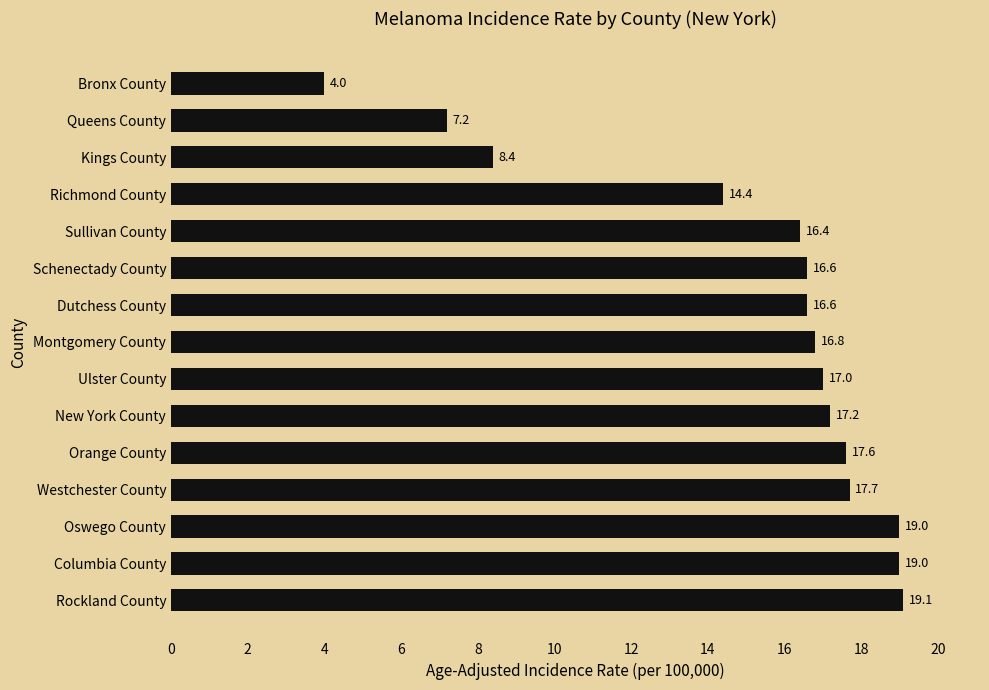

What is the greatest value displayed?

19.1